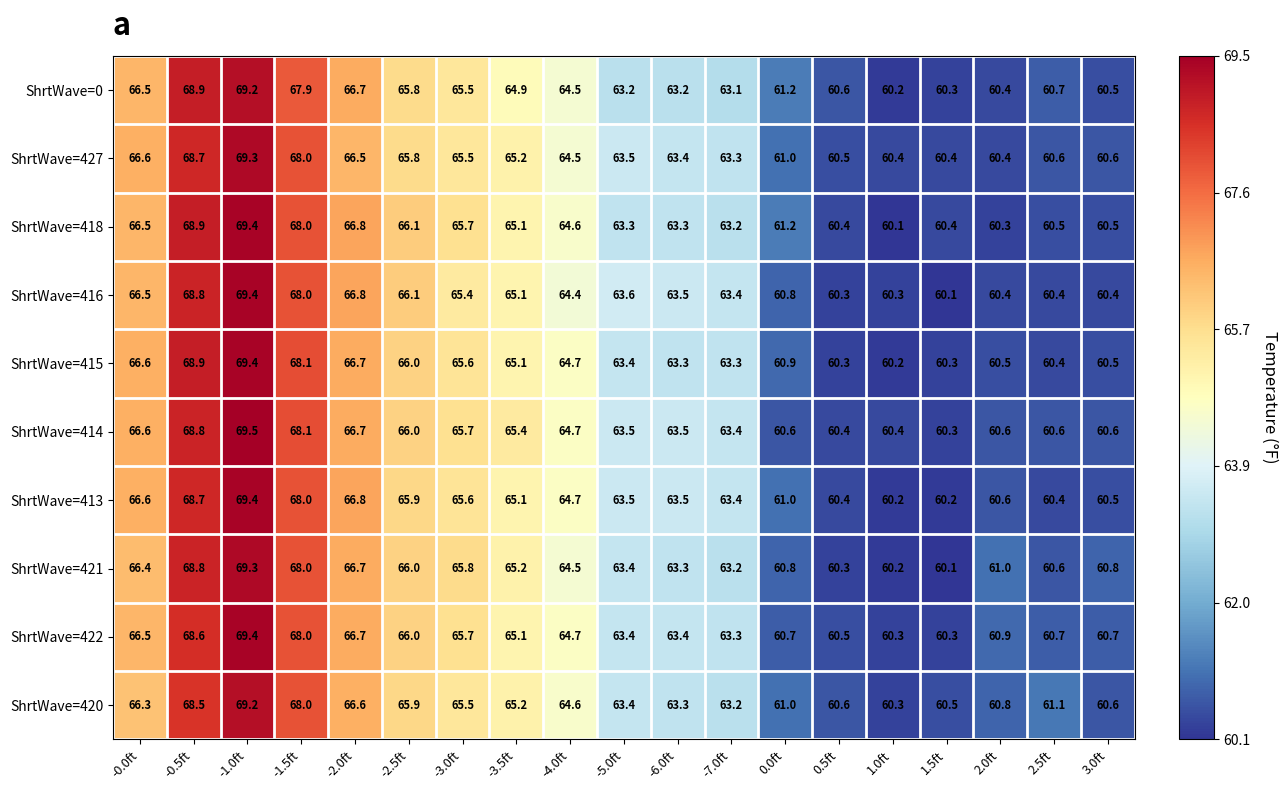

What is the sum of the ShrtWave=415 values at -7.0ft and 1.0ft?

123.5